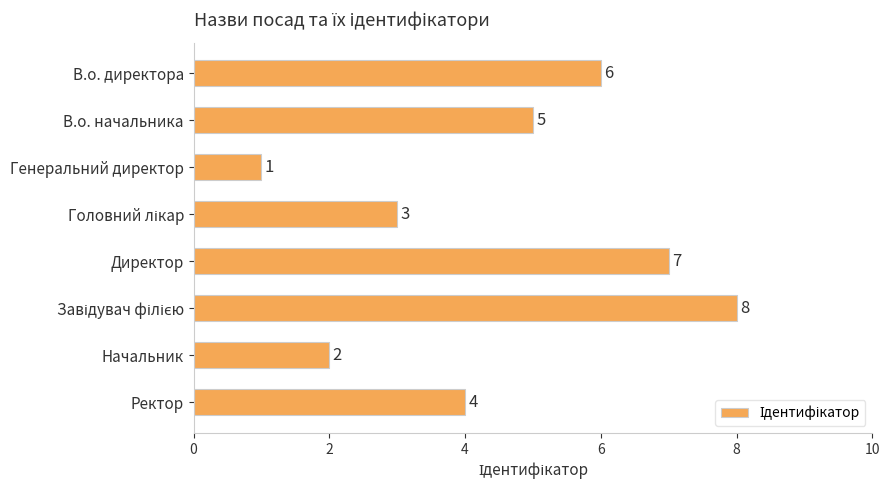

Count the values in the range 3 to 7.

5